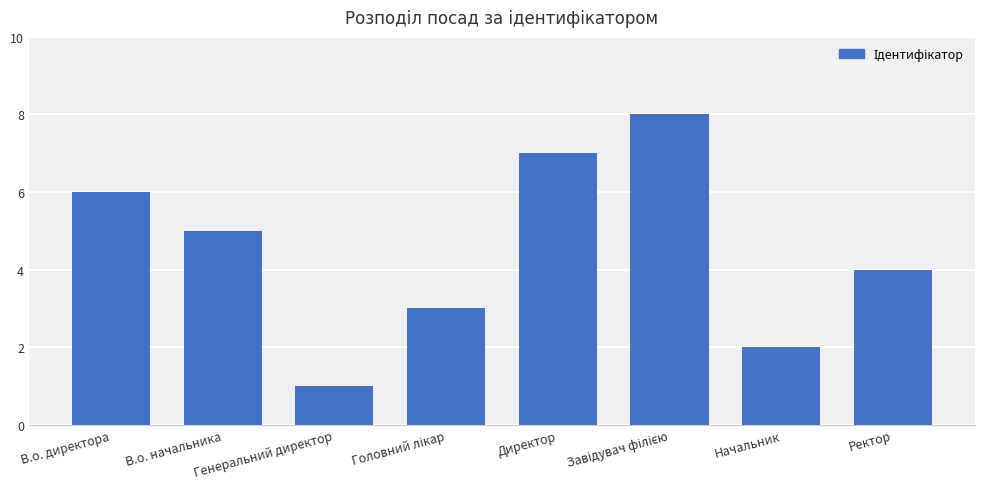

How many values are between 3 and 7?

5